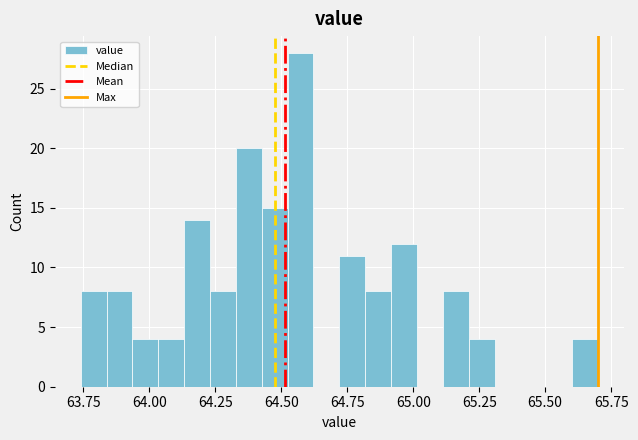

Read against the x-axis, roughly where is the centre of the tallest bar?

64.55